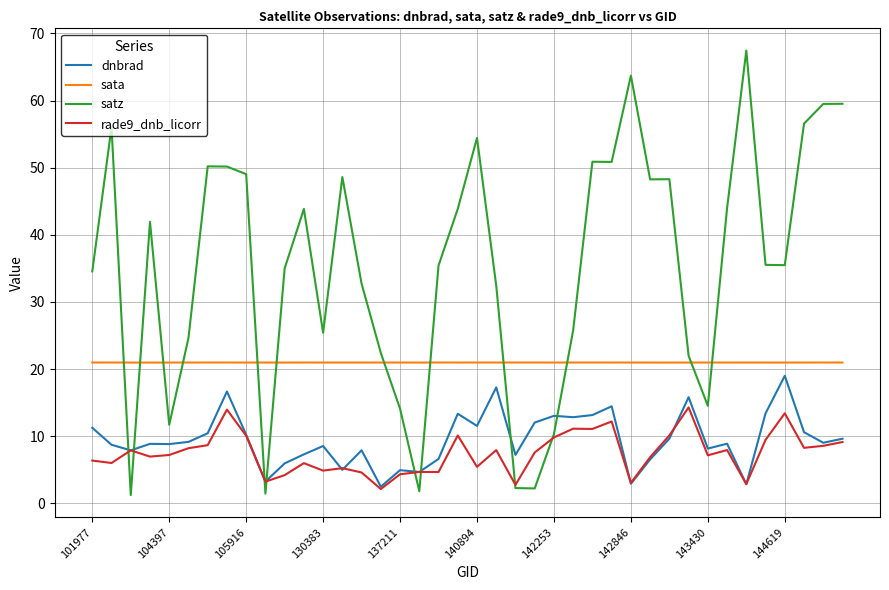

True or false: rade9_dnb_licorr and sata cross at least once.

False